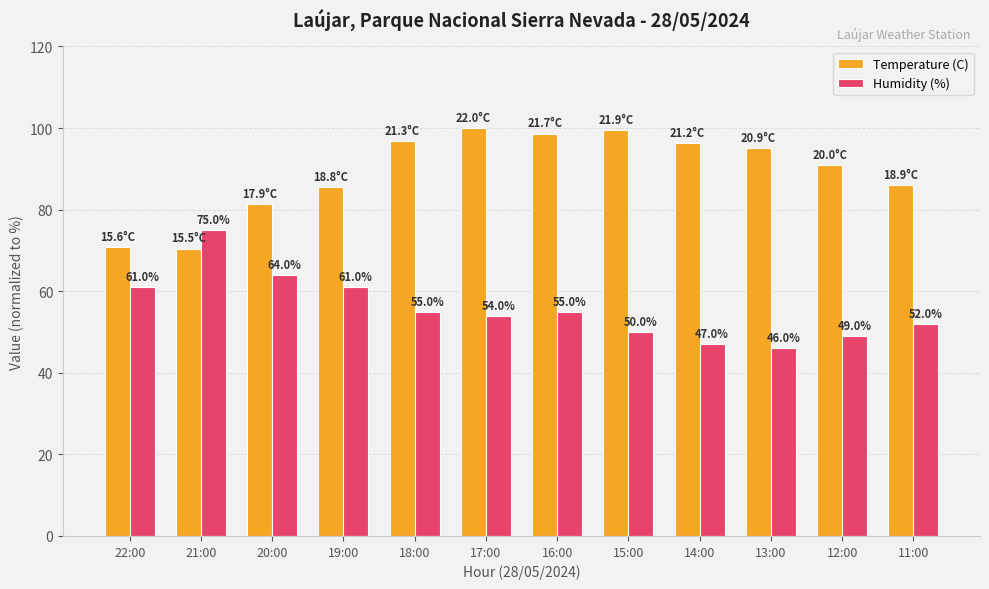

At which label does Temperature (C) first exceed 95?

18:00